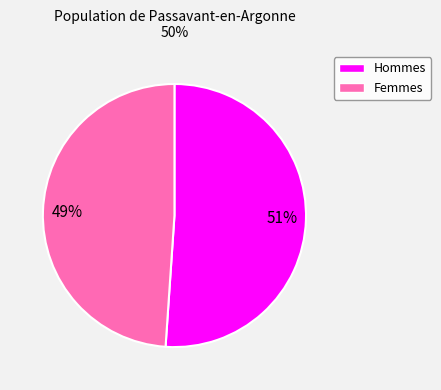

To the nearest percent, what is the average slice percentage?

50%